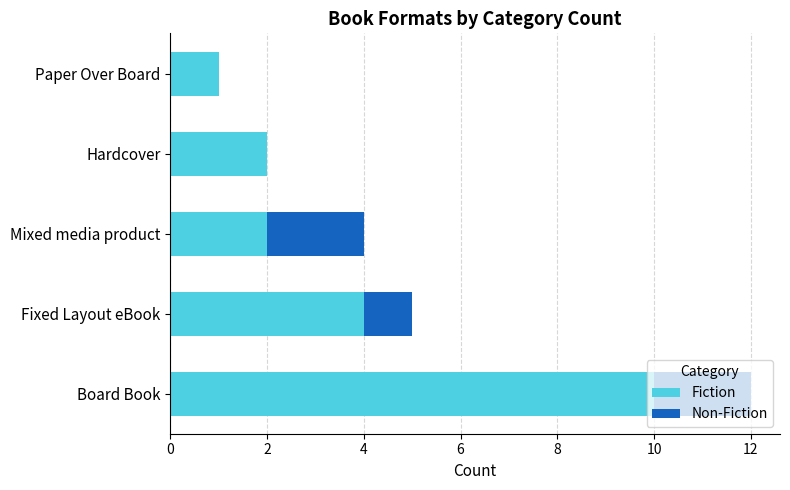

At which label does Fiction reach its peak?

Board Book